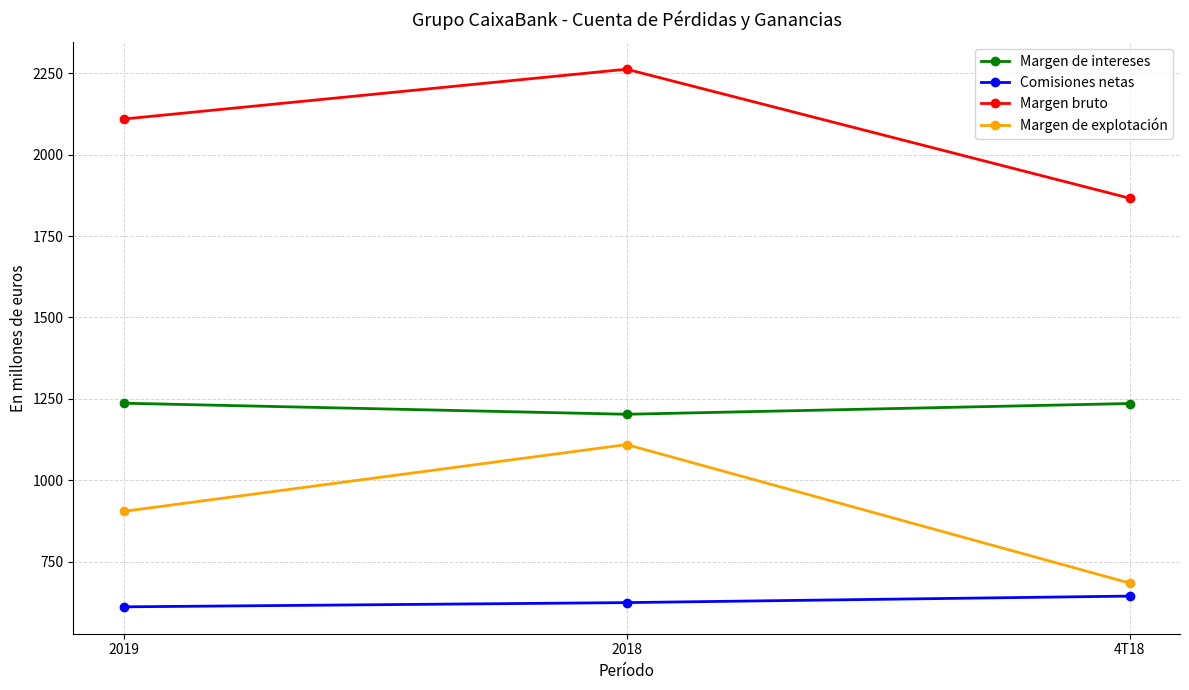

What is the label of the 2nd point from the right?

2018